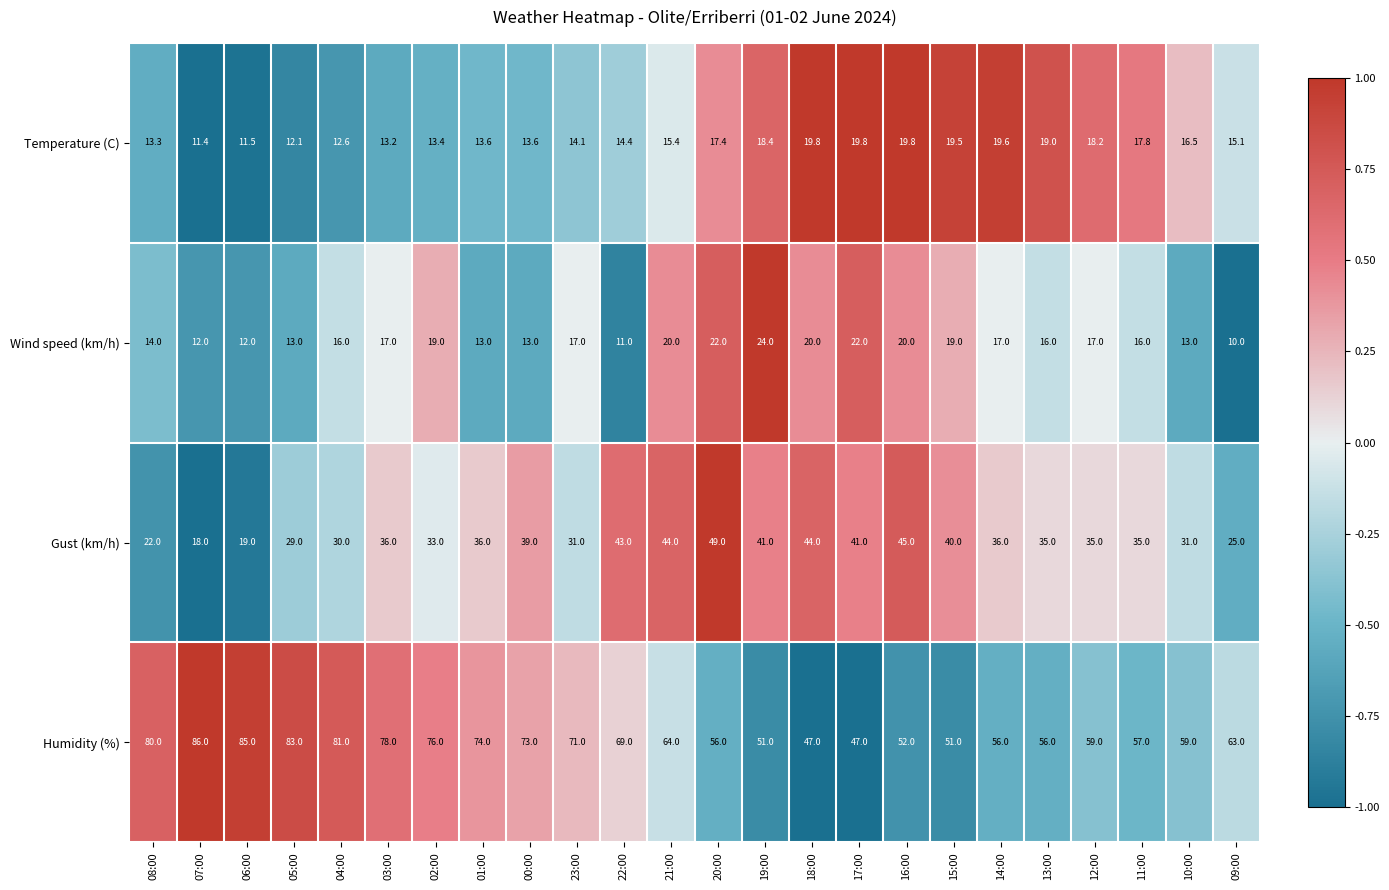

What is the greatest value displayed?

86.0